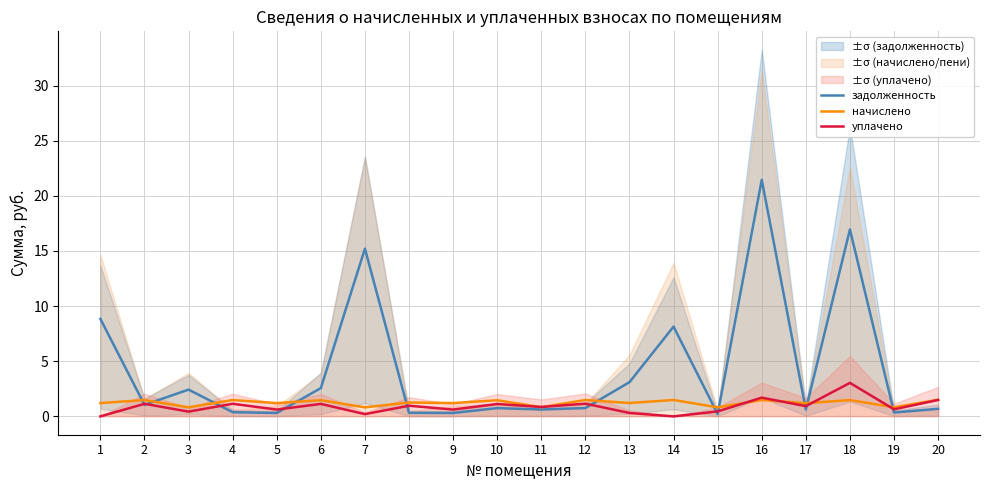

What is the greatest value displayed?

21.5